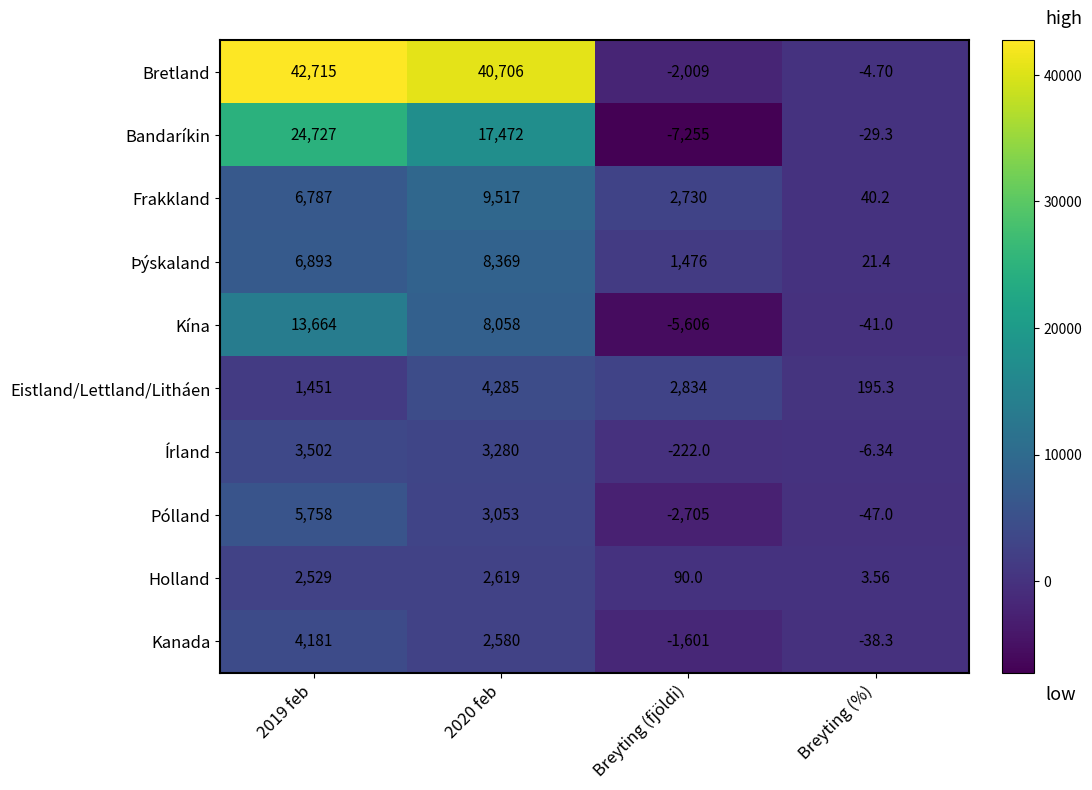

Which label corresponds to the smallest value in the chart?

Breyting (fjöldi)